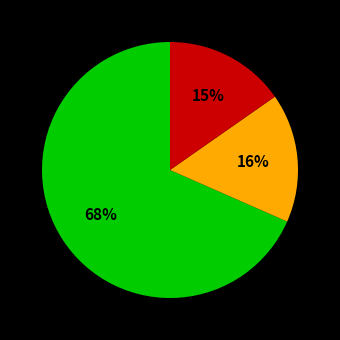

To the nearest percent, what is the average slice percentage?

33%